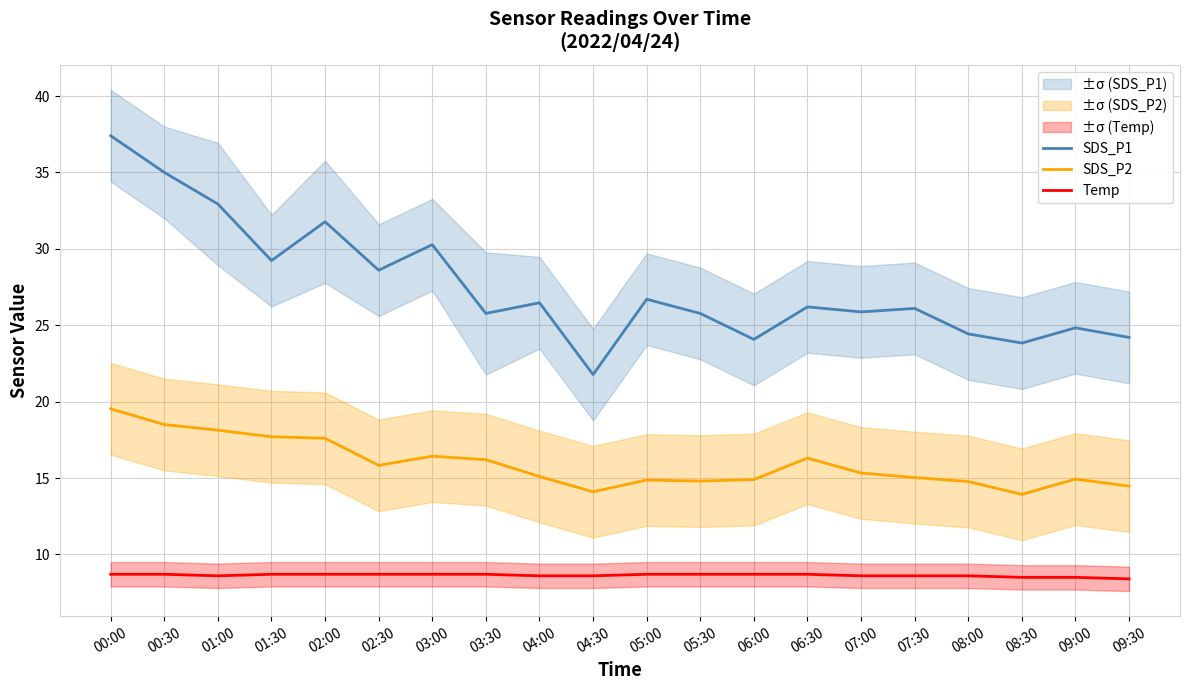

True or false: SDS_P2 and Temp cross at least once.

False